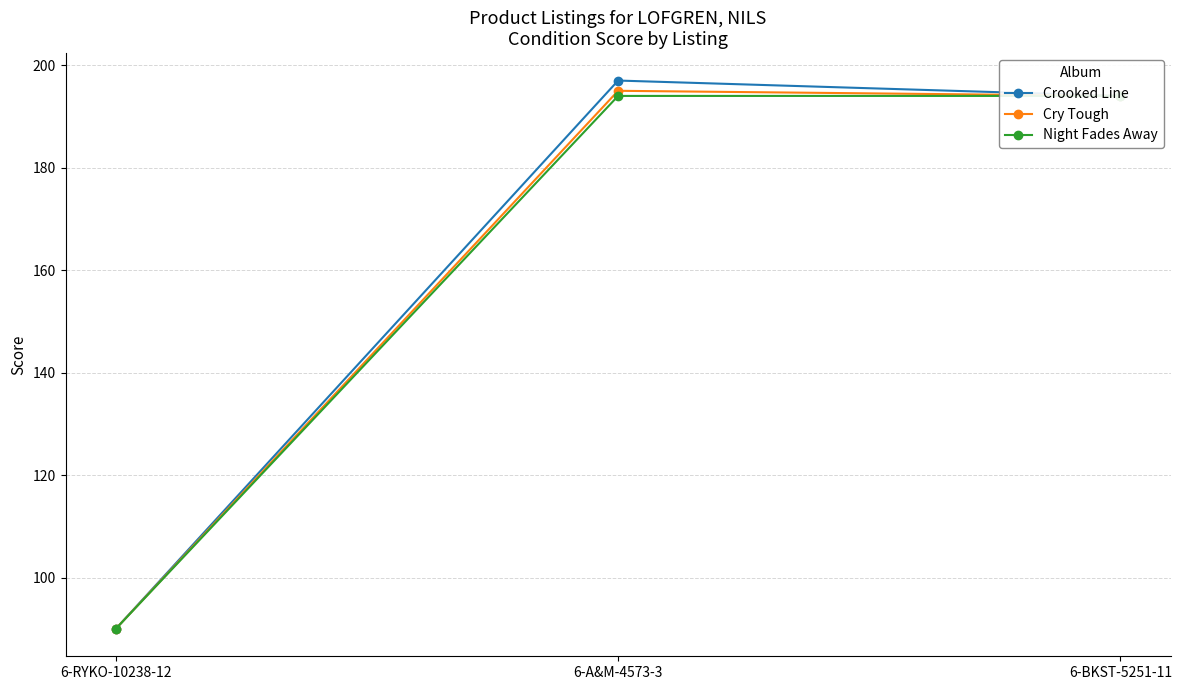

Does the chart display data point markers on the line(s)?

Yes